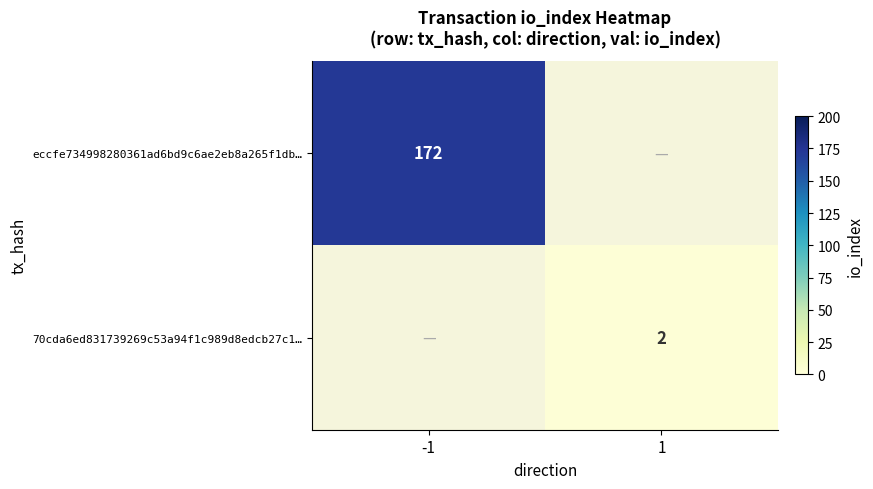

Is it true that eccfe734998280361ad6bd9c6ae2eb8a265f1db… equals 272.0 at -1?

False